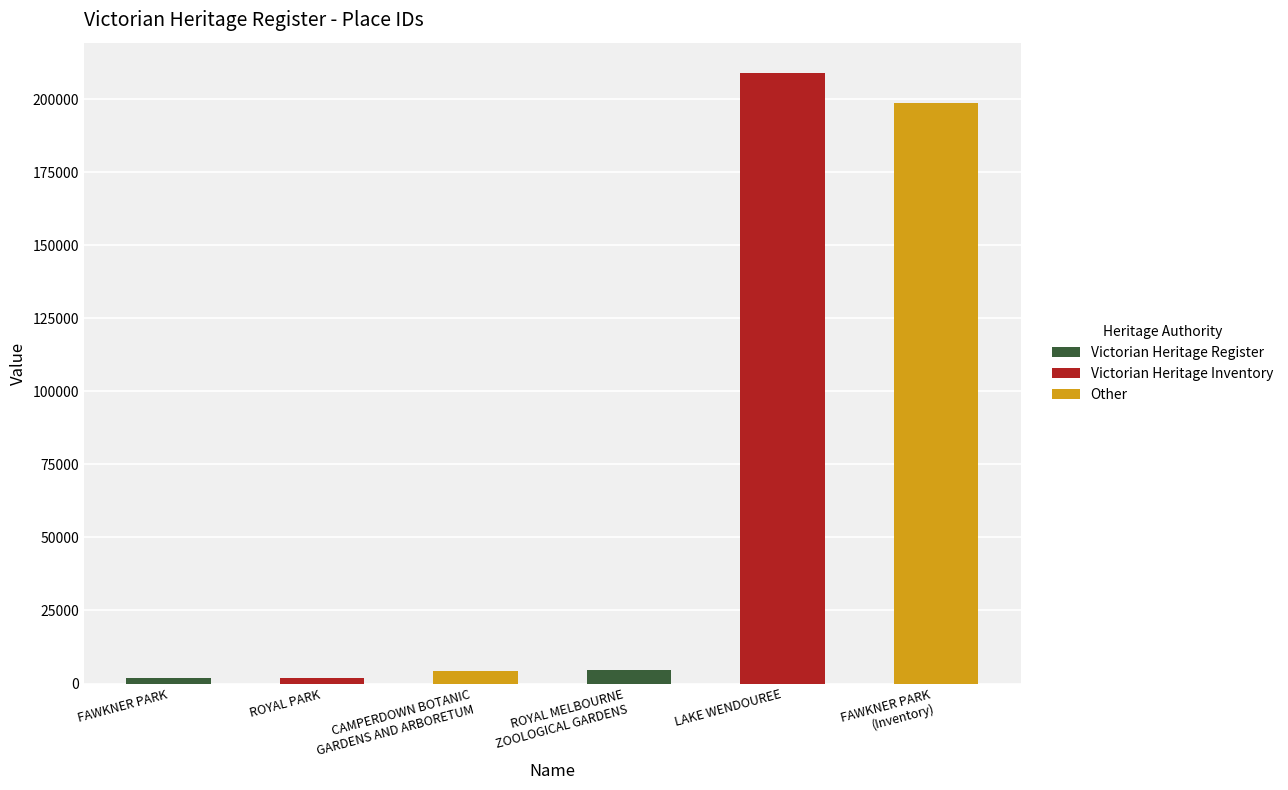

Is it true that the value at CAMPERDOWN BOTANIC
GARDENS AND ARBORETUM is 6783?

False